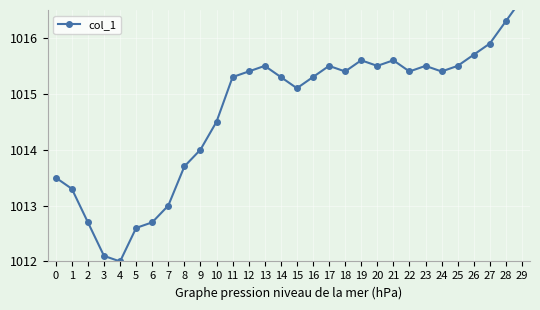

Rank the categories by value from lowest to highest.

4, 3, 5, 2, 6, 7, 1, 0, 8, 9, 10, 15, 11, 14, 16, 12, 18, 22, 24, 13, 17, 20, 23, 25, 19, 21, 26, 27, 28, 29